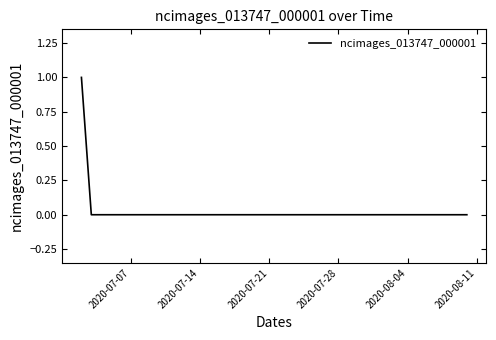

What is the difference between the maximum and minimum values?

1